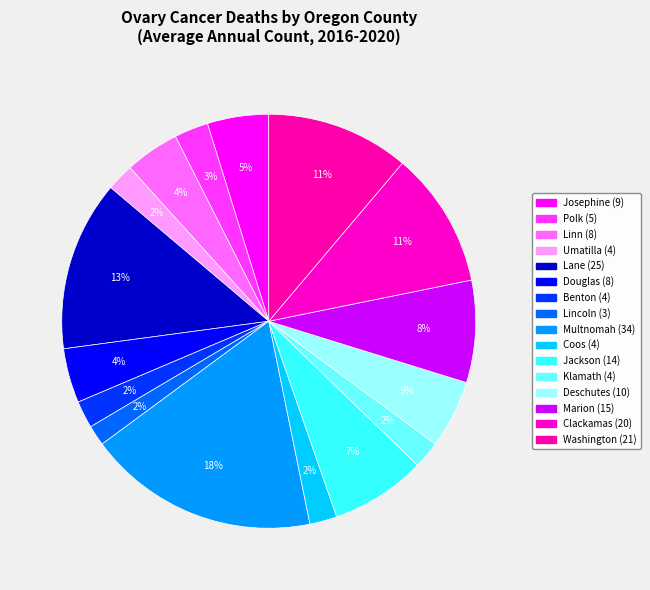

To the nearest percent, what is the difference between the largest and smallest slice percentages?

16%